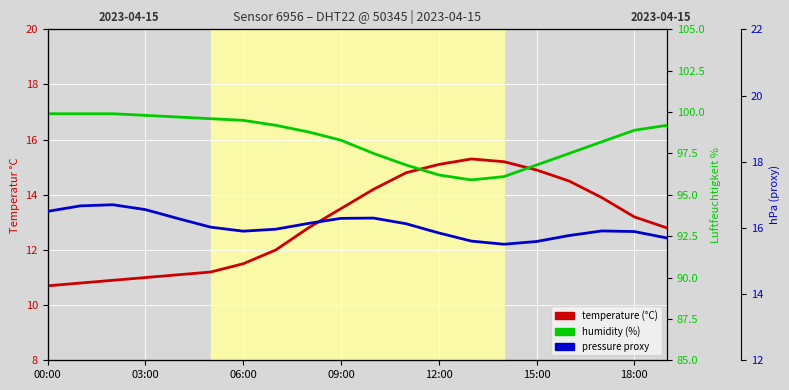

Which category has the lowest value across all series?

00:00